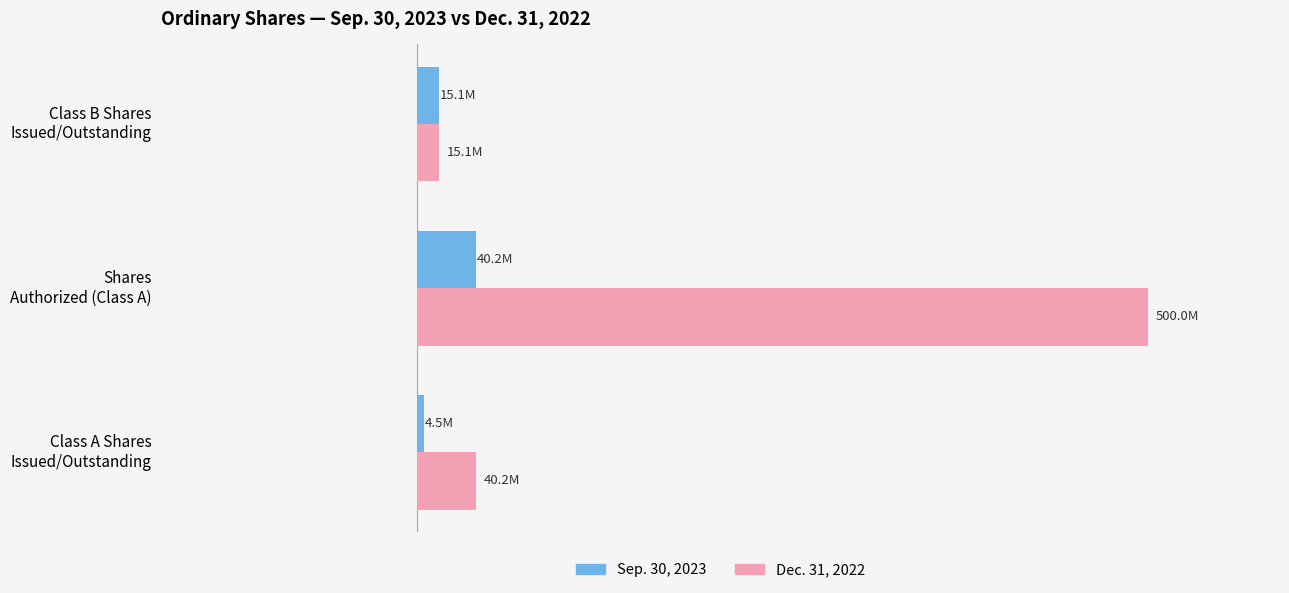

List the labels in order of Dec. 31, 2022 value, largest first.

Shares
Authorized (Class A), Class A Shares
Issued/Outstanding, Class B Shares
Issued/Outstanding